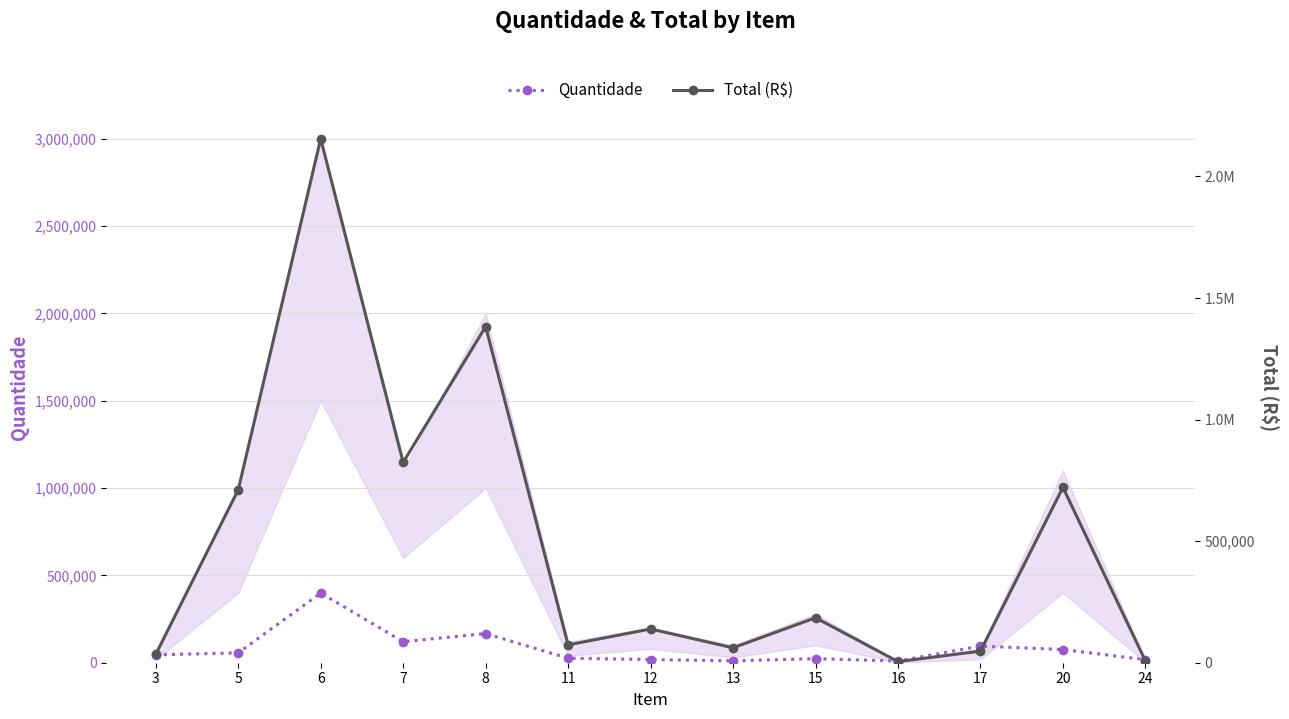

How many data points in Total (R$) are less than 138847?

6